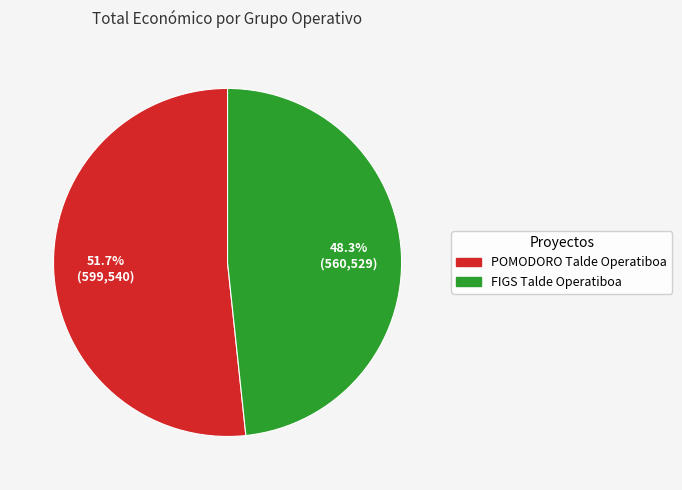

What portion of the pie excludes POMODORO Talde Operatiboa?

48.3%